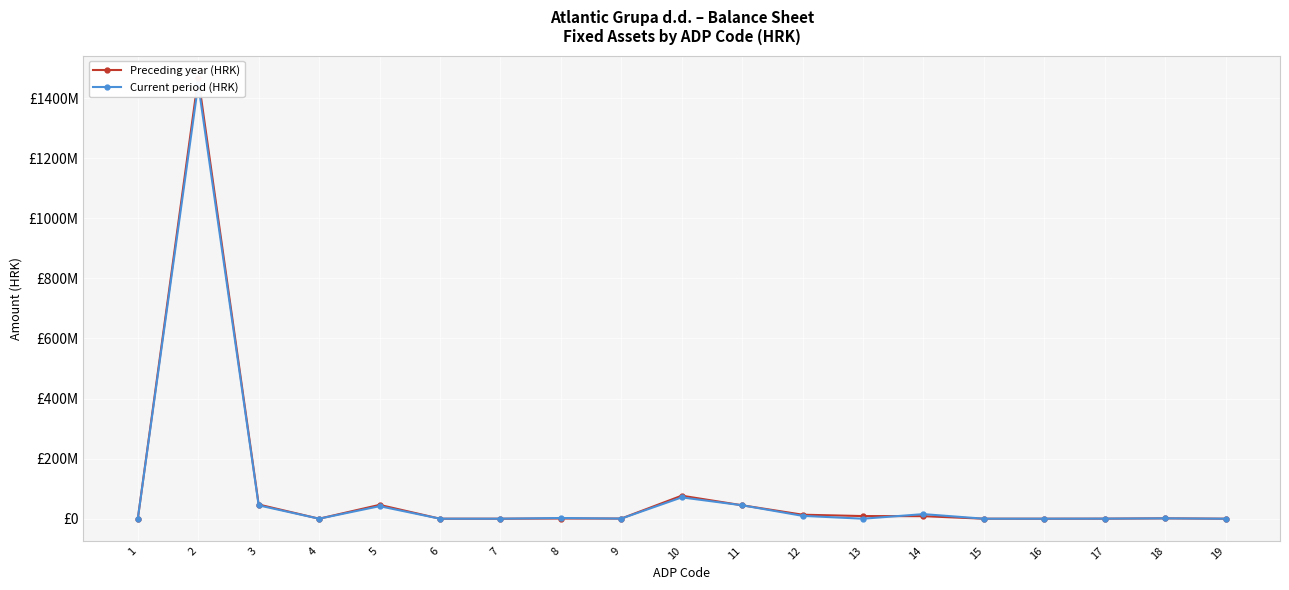

Which series changed the most between 9 and 13?

Preceding year (HRK)